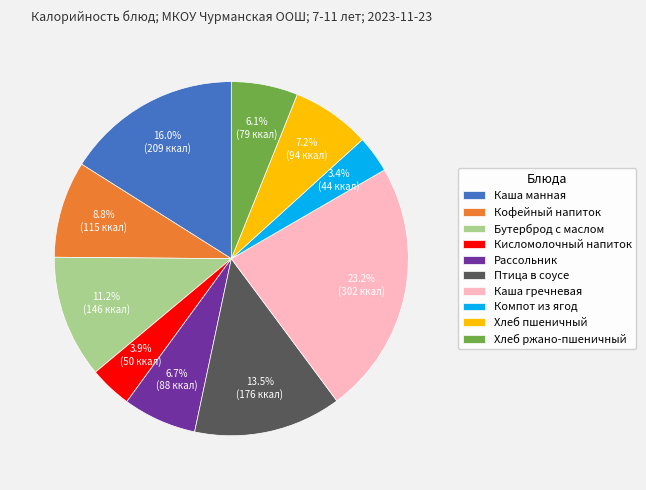

The Хлеб ржано-пшеничный slice represents 1% of the pie. True or false?

False